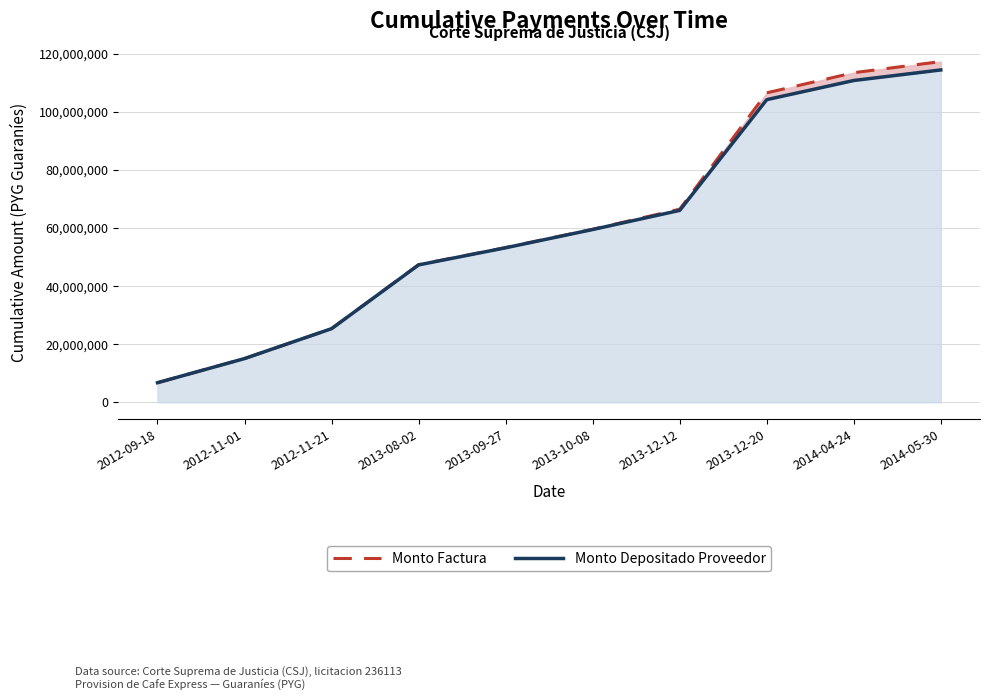

True or false: Monto Depositado Proveedor has more than 2 points higher than both neighbors.

False